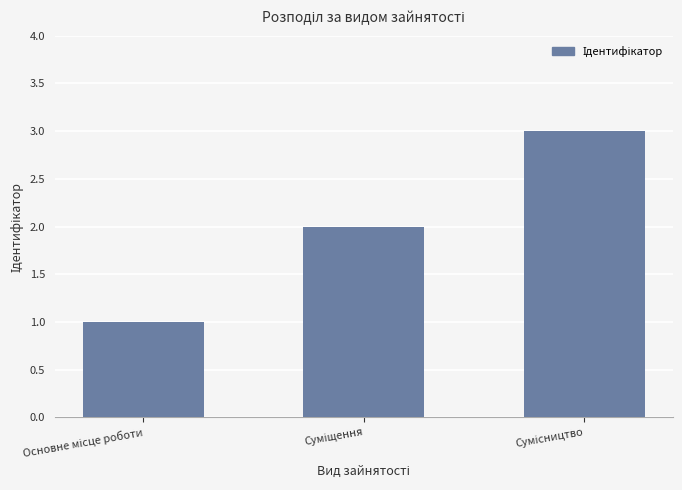

What is the greatest value displayed?

3